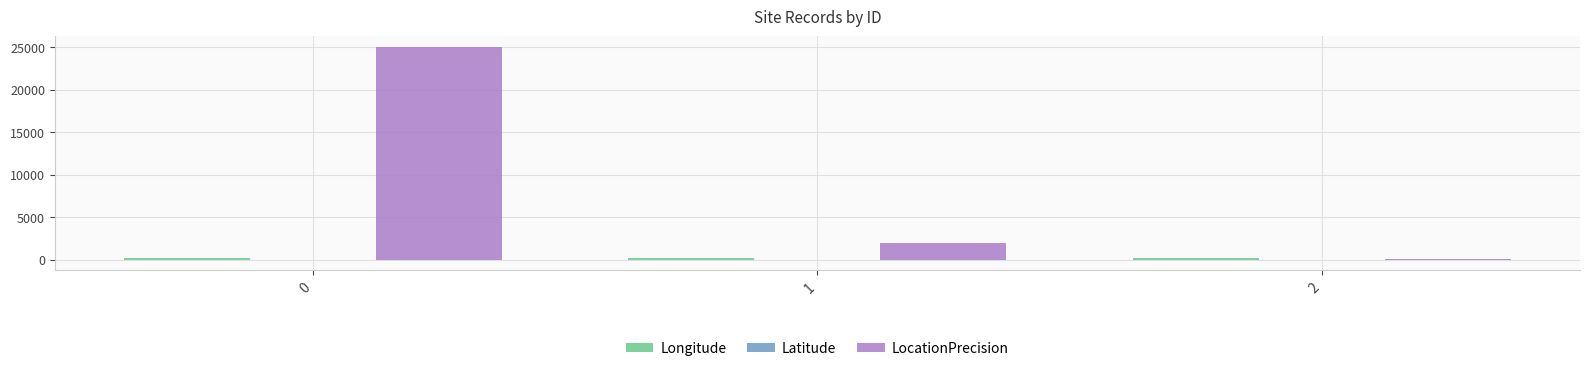

Between 0 and 2, which series saw the biggest shift?

LocationPrecision